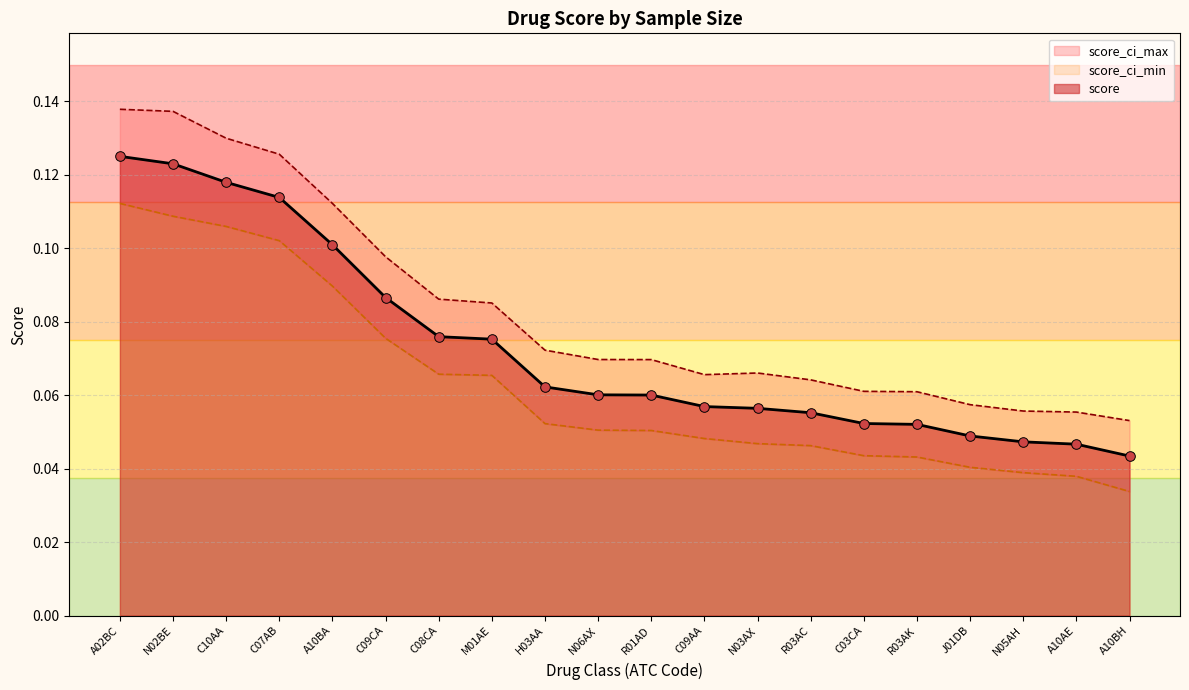

At how many categories does at least one series exceed 0?

20